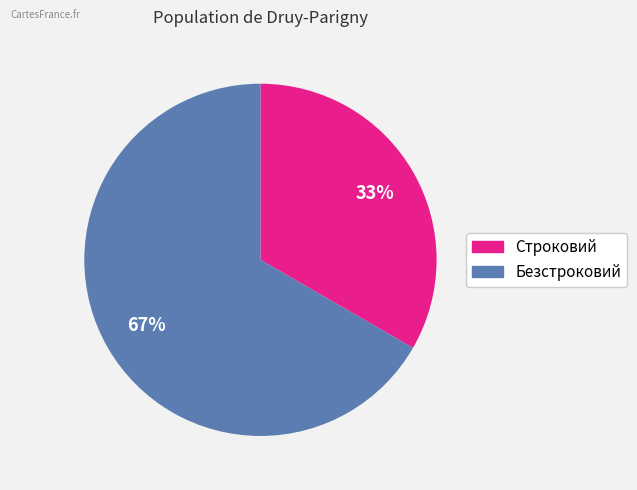

Which has a higher value, Безстроковий or Строковий?

Безстроковий